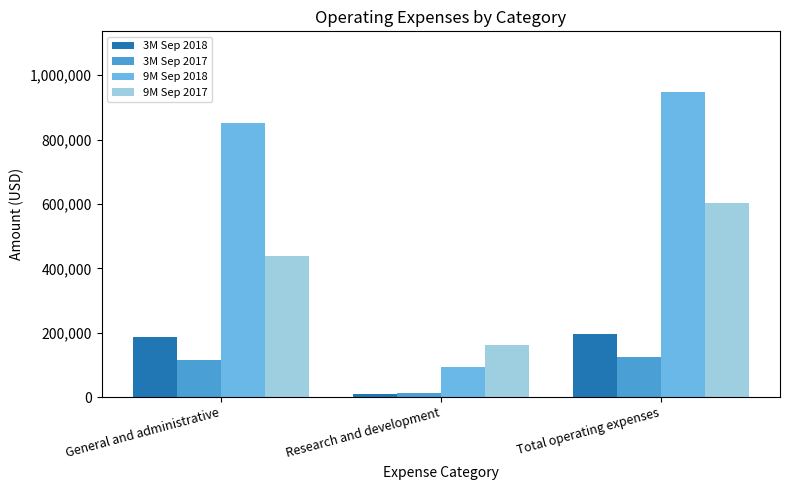

What is the sum of the 9M Sep 2017 values at Total operating expenses and Research and development?

764592